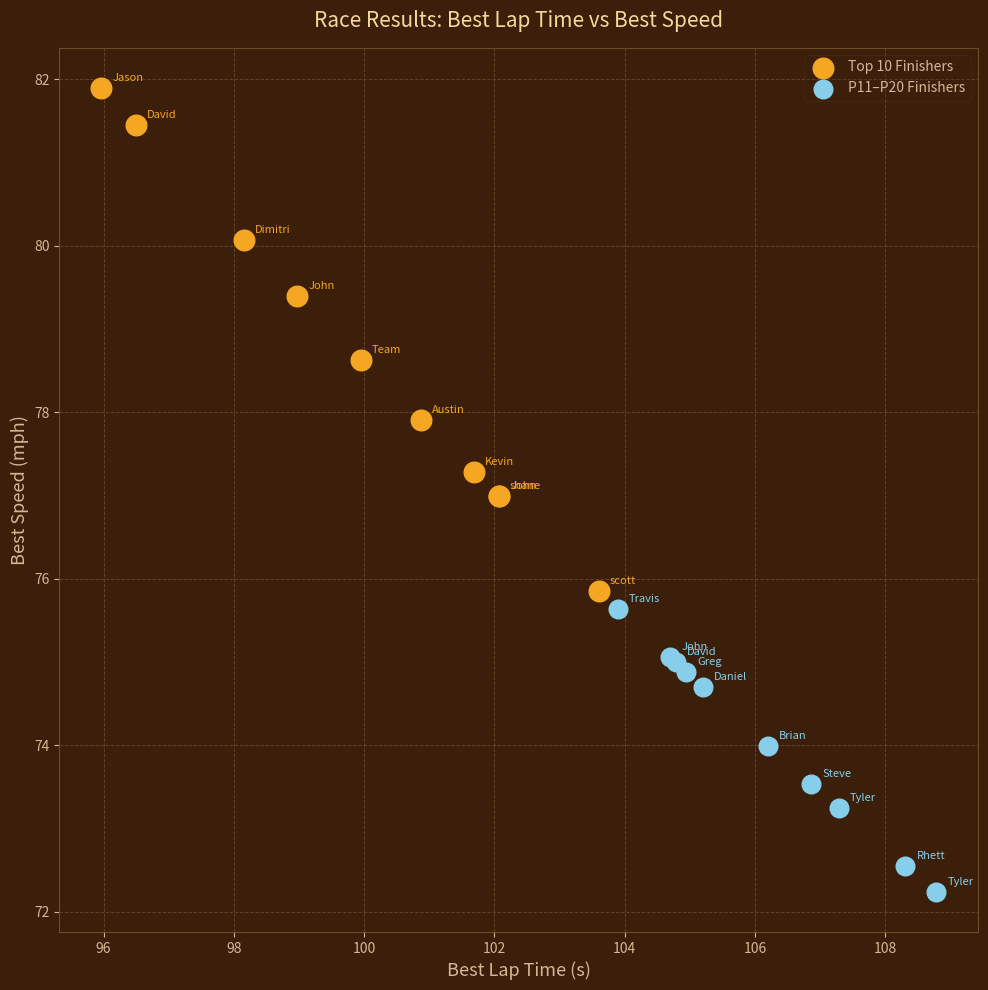

Which series contains the highest Y value?

Top 10 Finishers